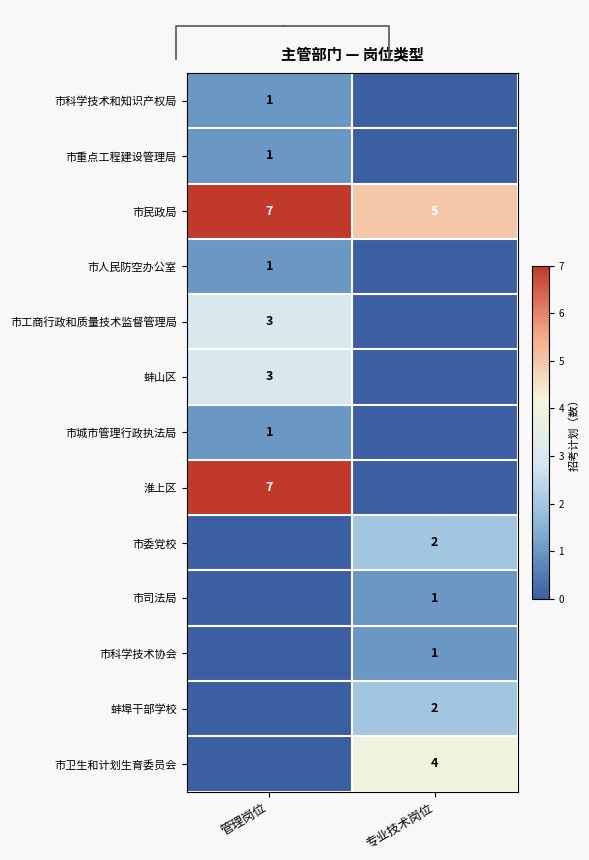

What is the sum of the 市民政局 values at 专业技术岗位 and 管理岗位?

12